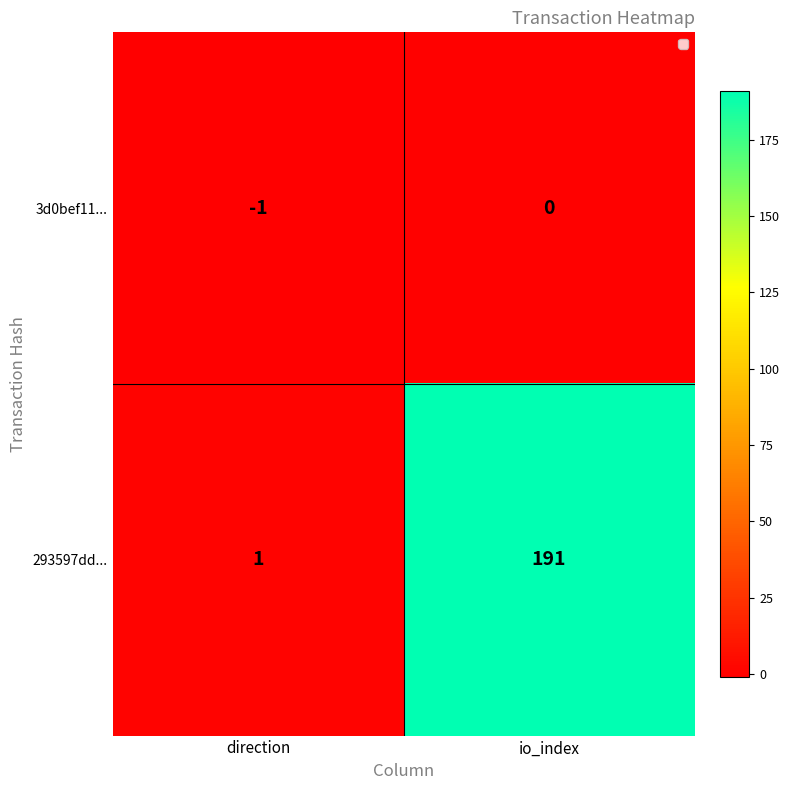

What is the difference between the 293597dd... values at io_index and direction?

190